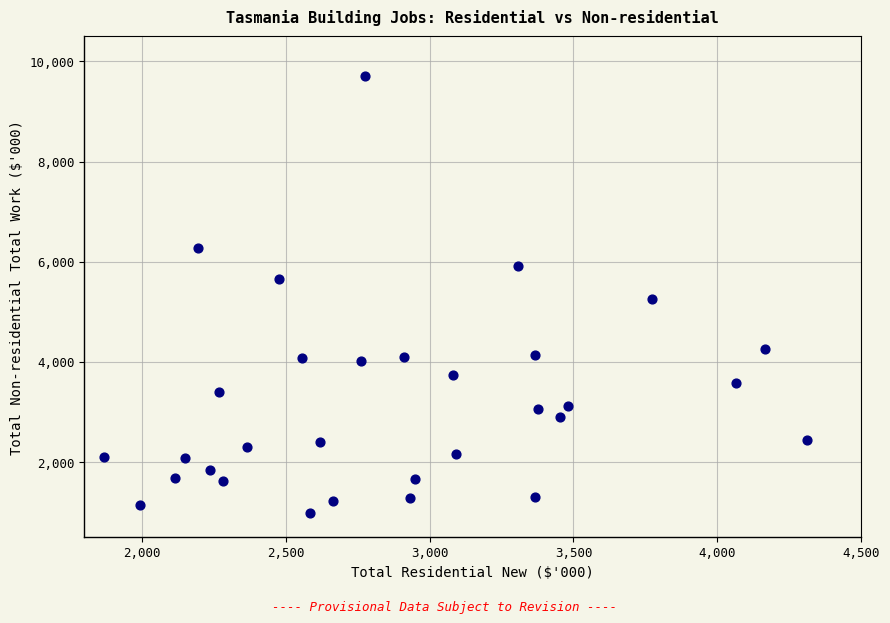

What is the range of X values (max minus min)?

2445